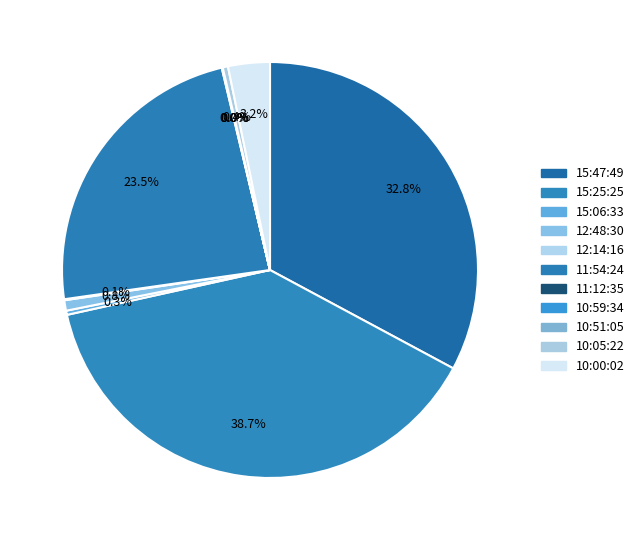

Rank the categories by value from highest to lowest.

15:25:25, 15:47:49, 11:54:24, 10:00:02, 12:48:30, 10:05:22, 15:06:33, 12:14:16, 11:12:35, 10:59:34, 10:51:05